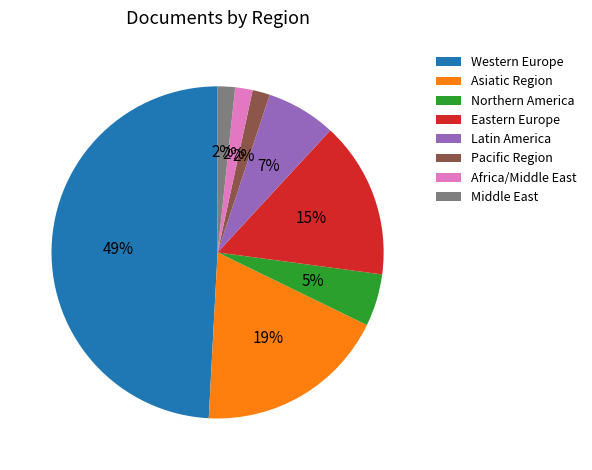

How many slices are in this pie chart?

8